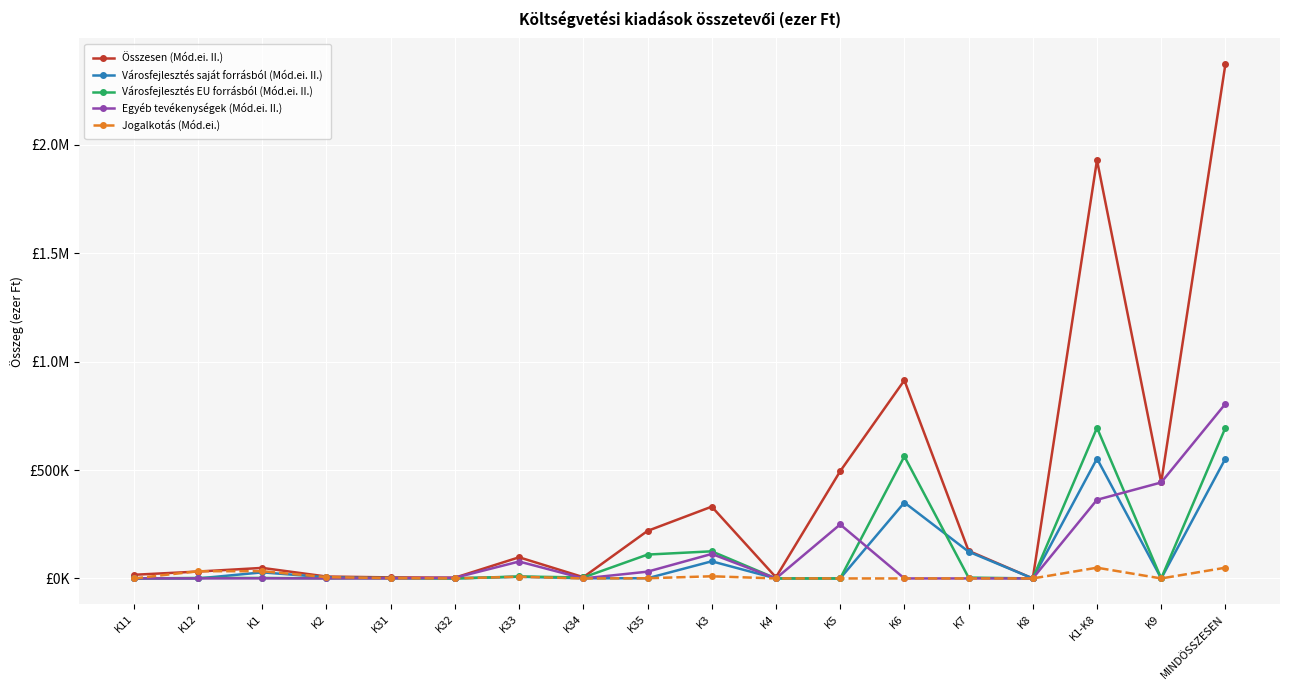

Is this an area chart (filled region under the line)?

No